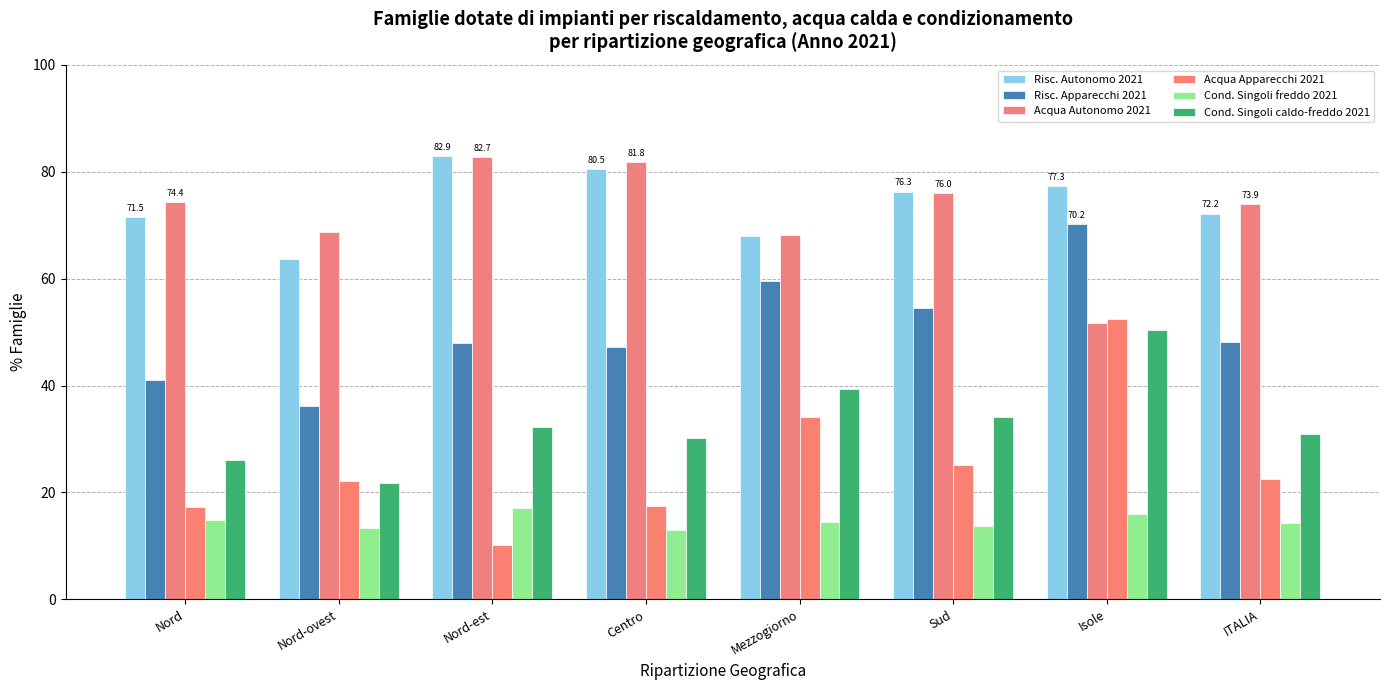

How many categories are shown in the chart?

8